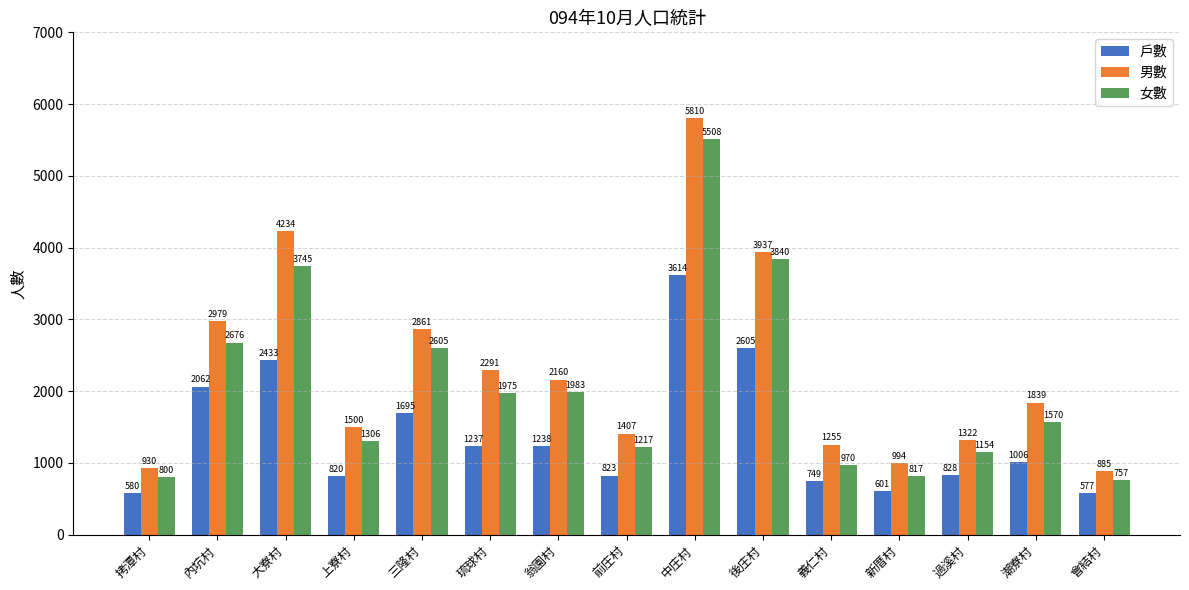

How many data points in 男數 are less than 1839?

7